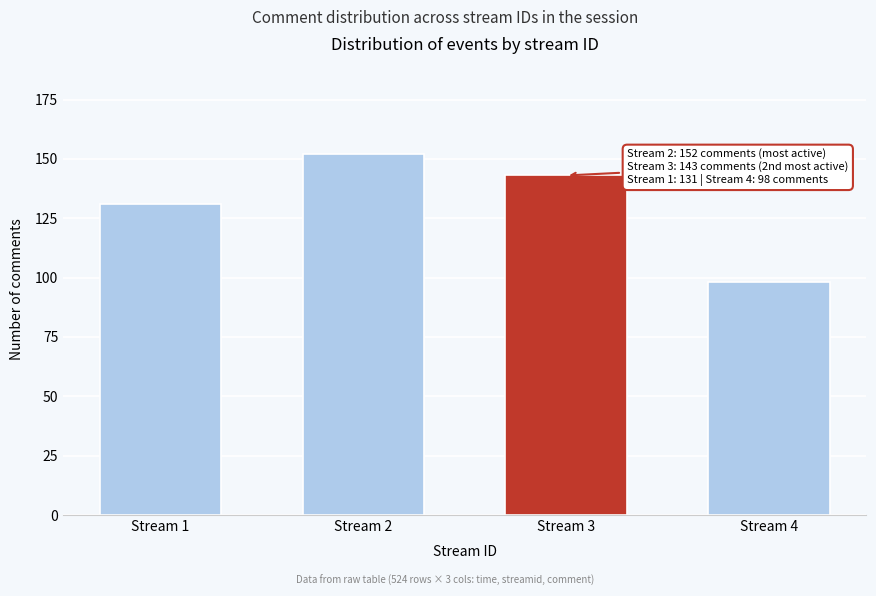

Reading left to right, list all the values displayed in this chart.

Stream 1=131	Stream 2=152	Stream 3=143	Stream 4=98